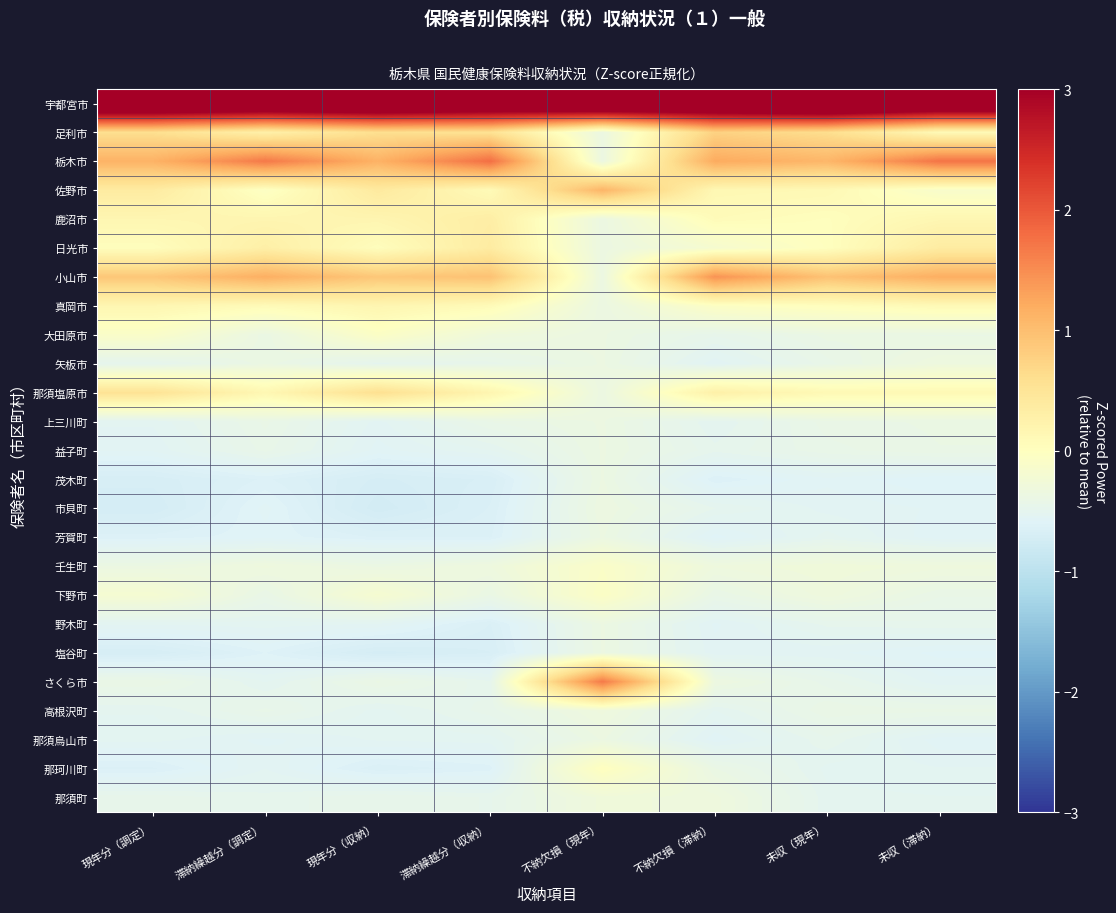

How many distinct data groups are displayed?

25